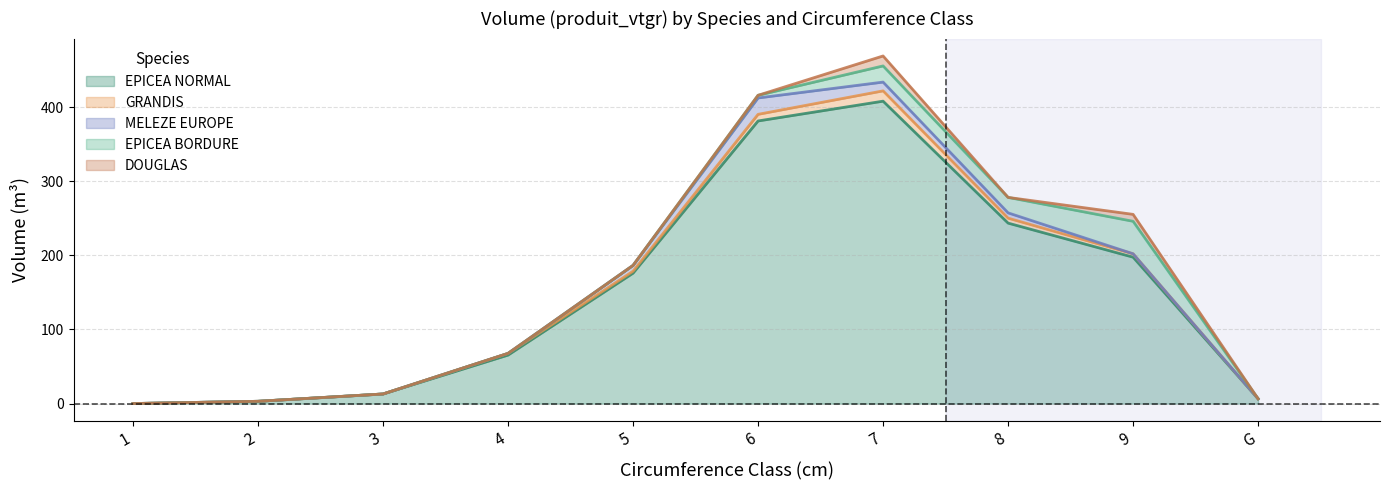

At 5, list the series in order from largest to smallest.

EPICEA_NORMAL, MELEZE_EUROPE, GRANDIS, EPICEA_BORDURE, DOUGLAS